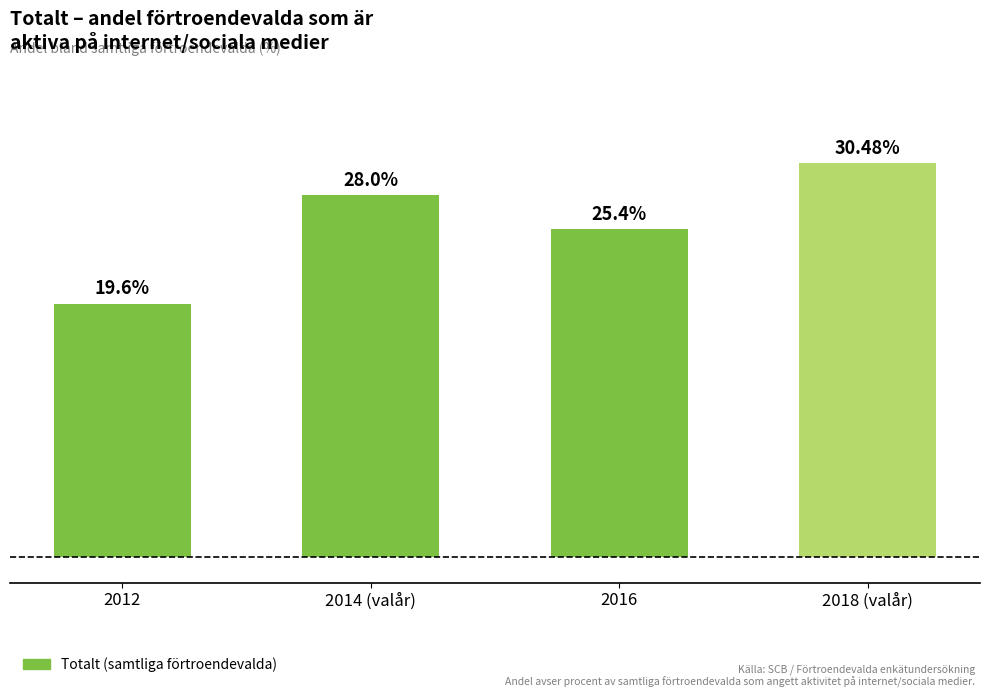

Does the chart contain any negative values?

No